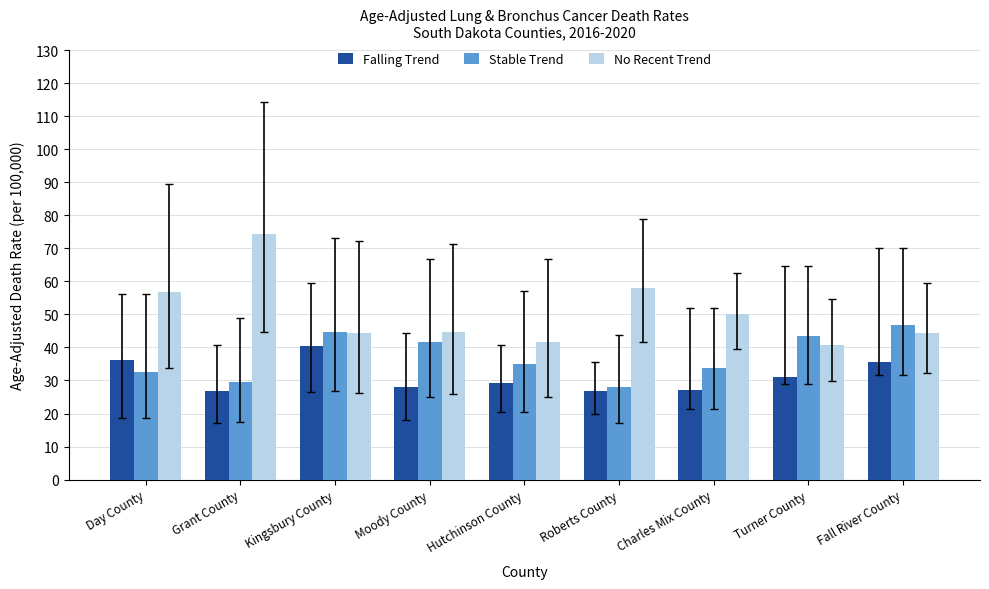

What is the sum of all No Recent Trend values?

454.9